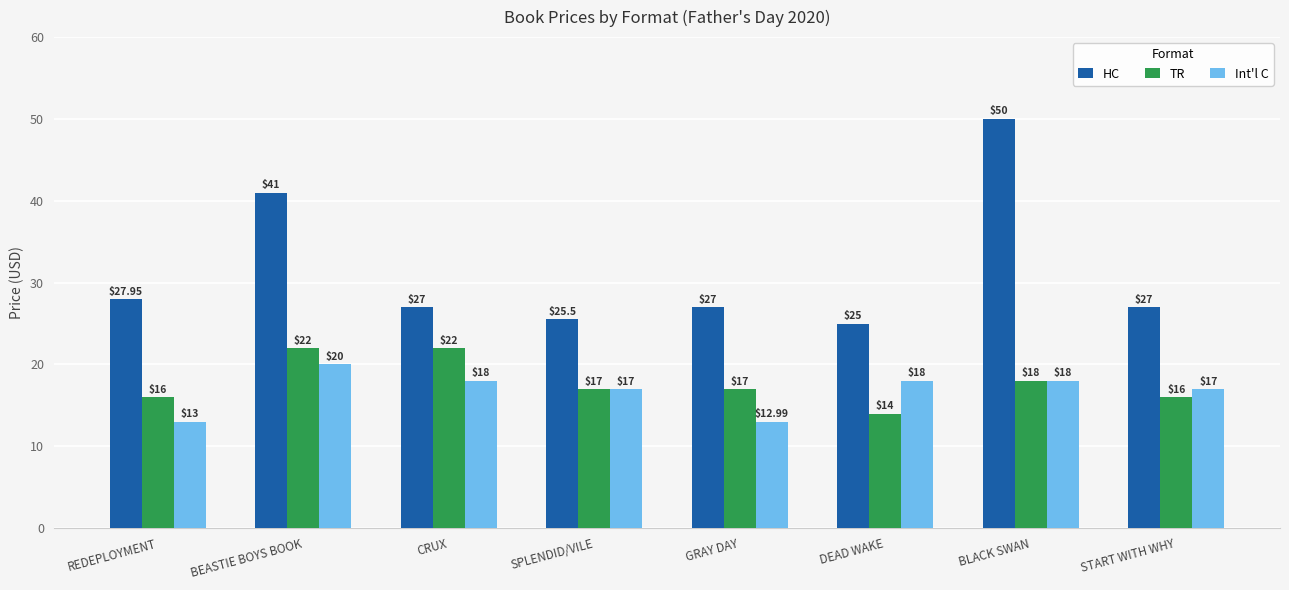

What is the spread (max minus min) of values at GRAY DAY?

14.0